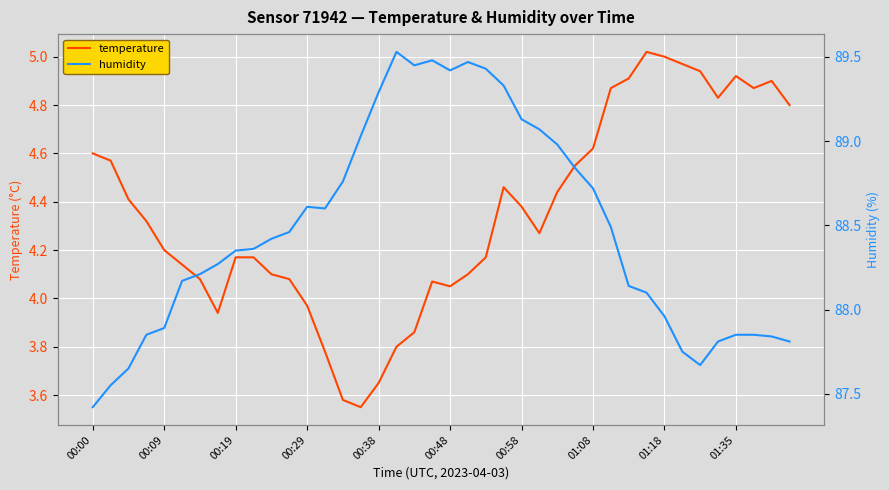

Does the chart display data point markers on the line(s)?

No